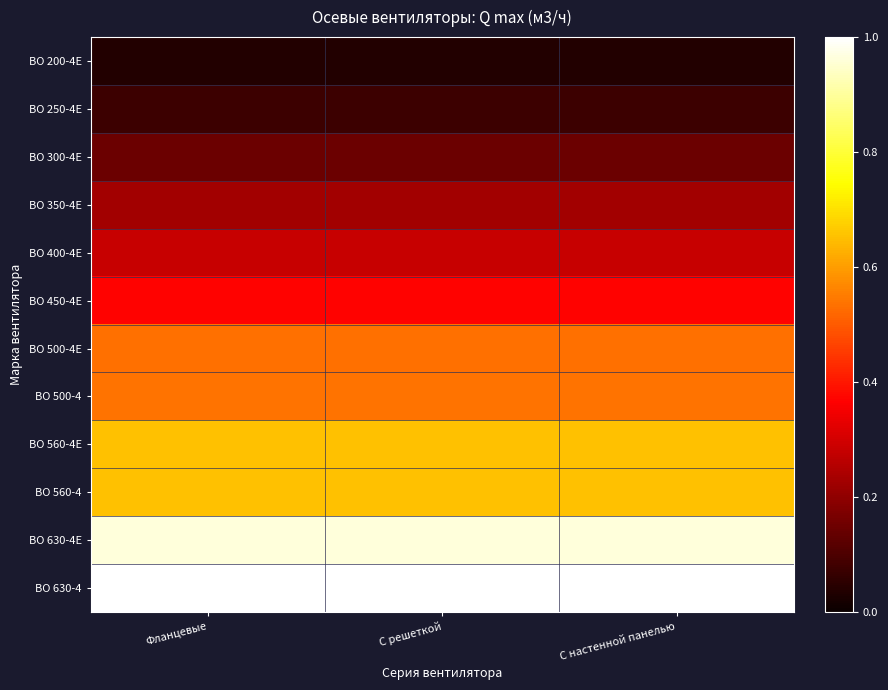

At which category is the sum across all series the highest?

Фланцевые